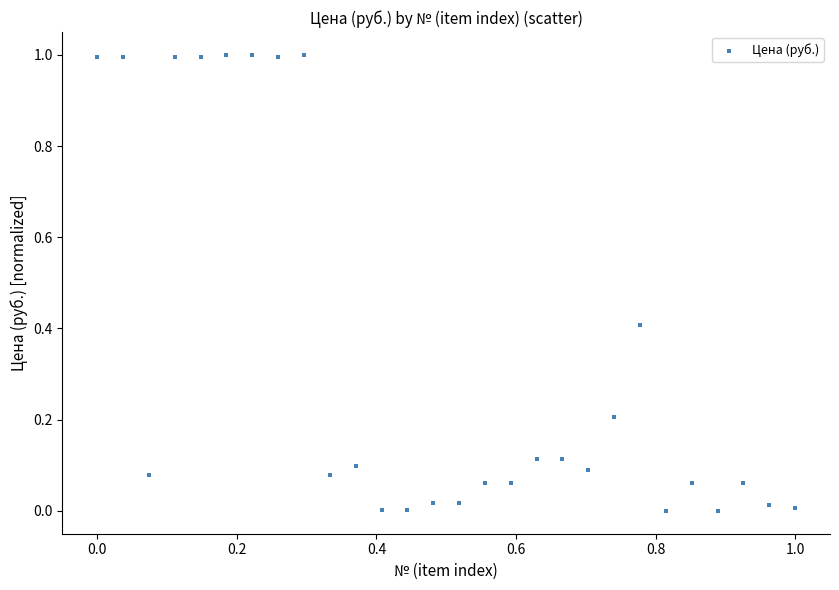

What is the range of X values (max minus min)?

1.0